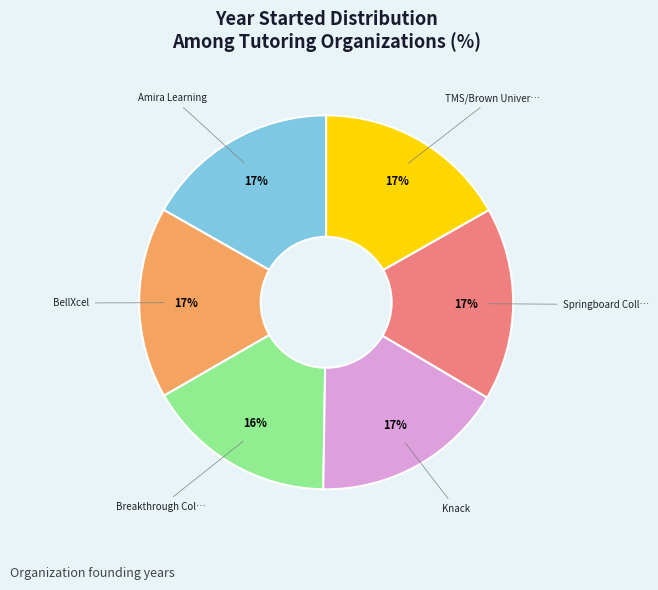

Does any single category account for the majority?

No